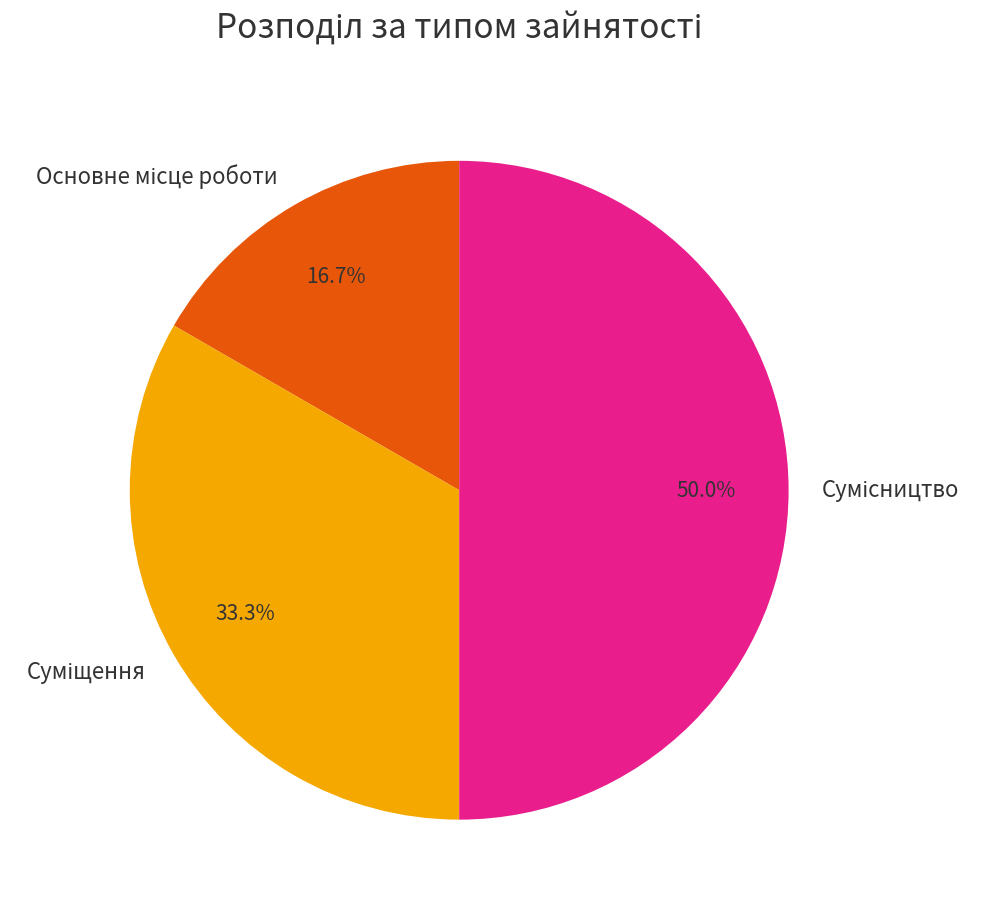

Is there a majority slice in this chart?

No